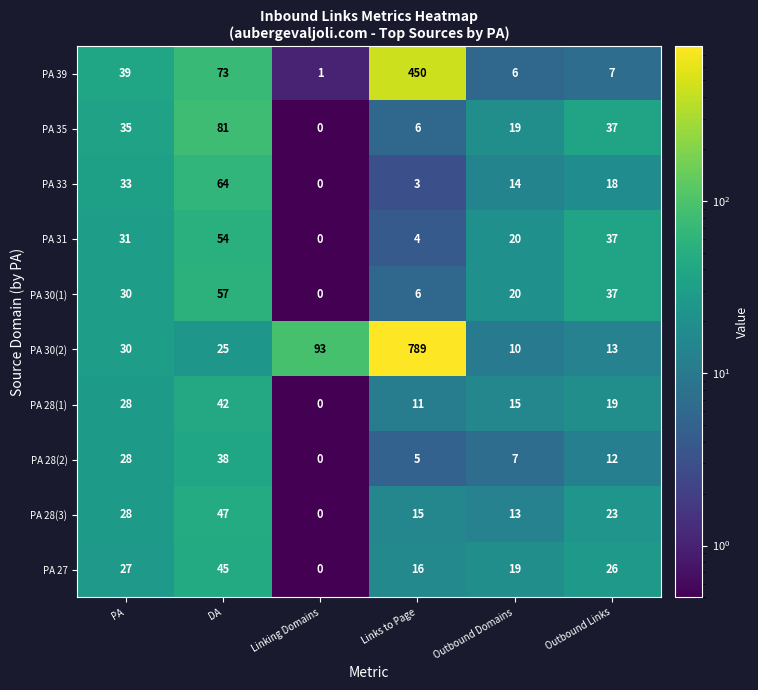

True or false: PA 28(1) has a value of 7 at PA.

False